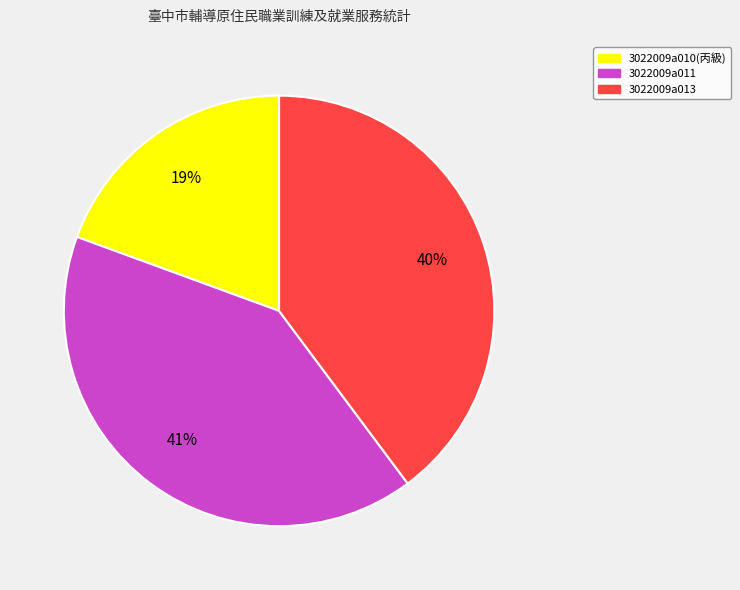

Does any single category account for the majority?

No